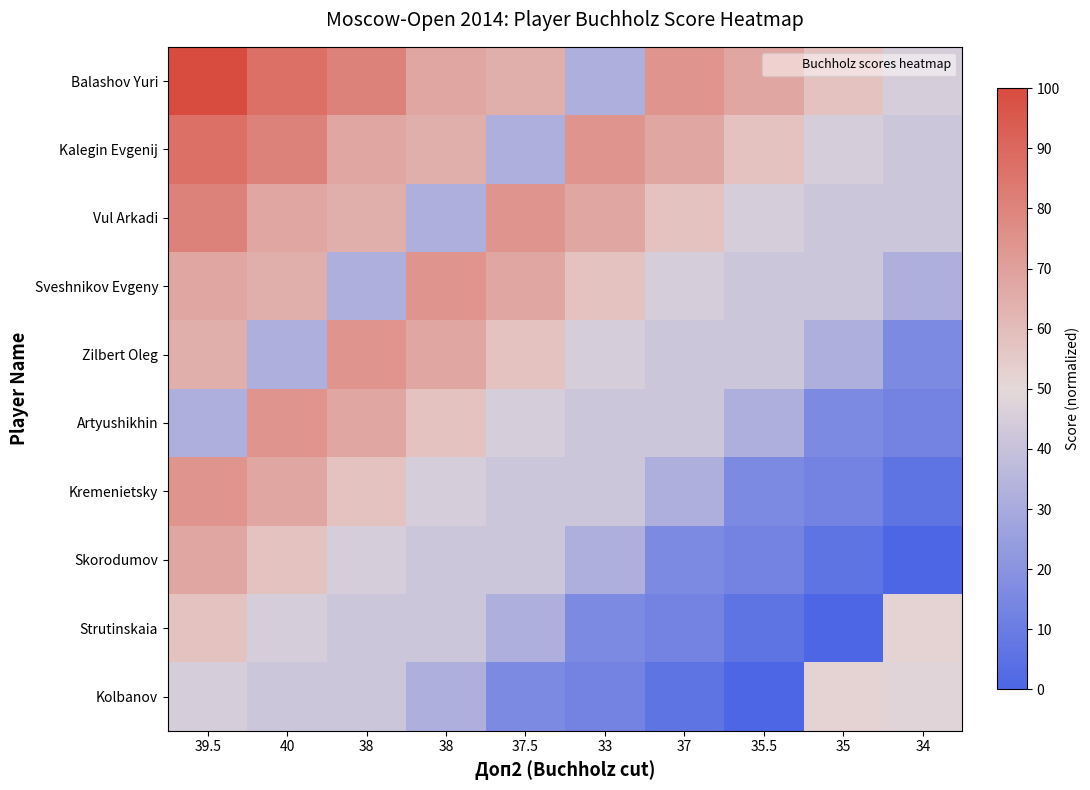

Rank the series at 38 from lowest to highest value.

Sveshnikov Evgeny, Strutinskaia, Kolbanov, Skorodumov, Kremenietsky, Vul Arkadi, Kalegin Evgenij, Artyushikhin, Zilbert Oleg, Balashov Yuri